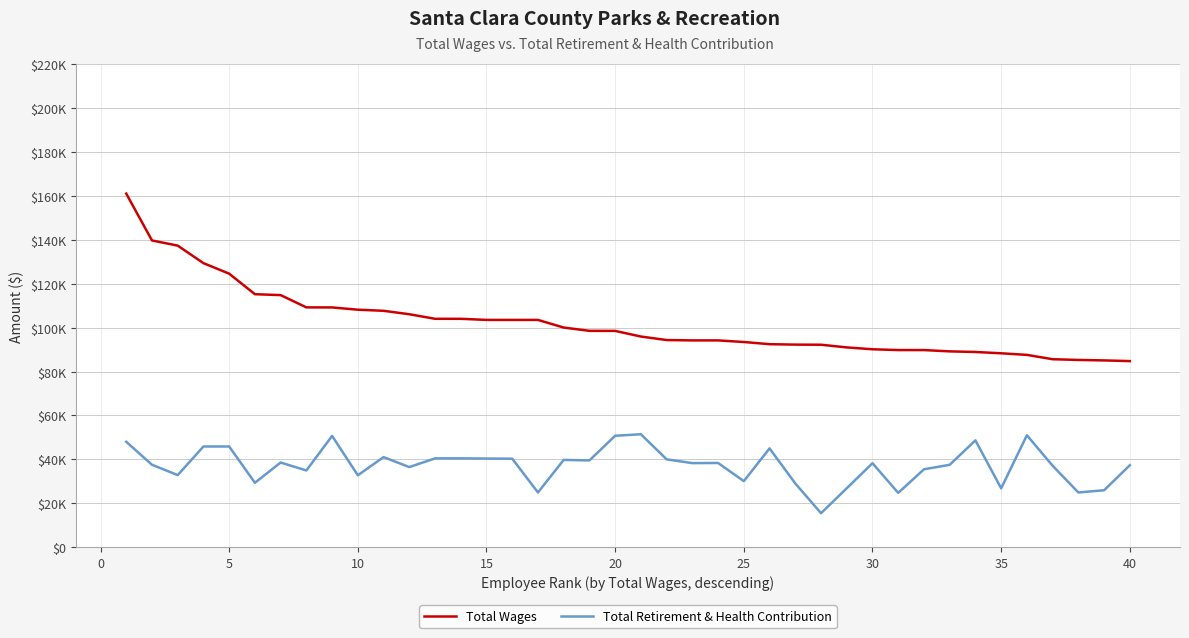

True or false: Total Wages and Total Retirement & Health Contribution intersect in this chart.

False